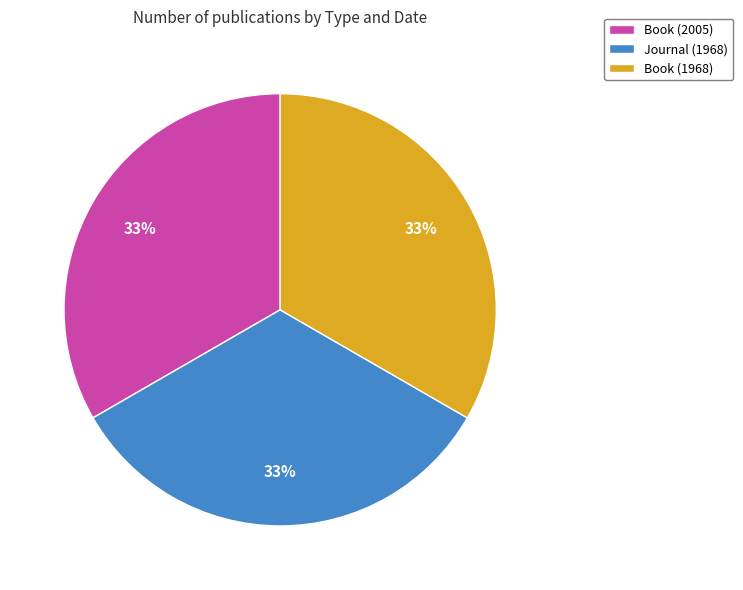

To the nearest percent, what portion does Journal (1968) represent?

33%